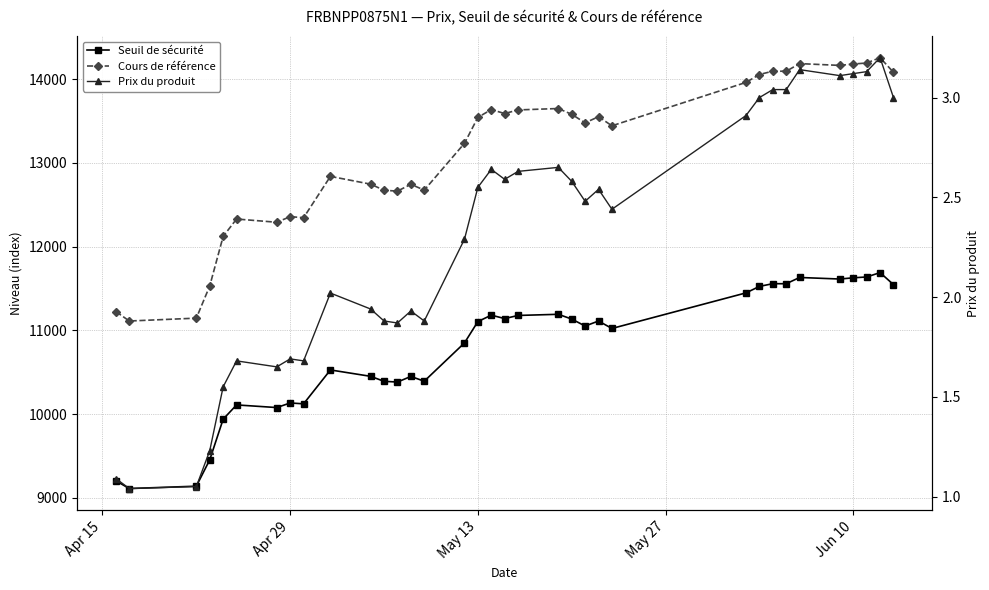

Which series has the largest total across all categories?

Cours de référence